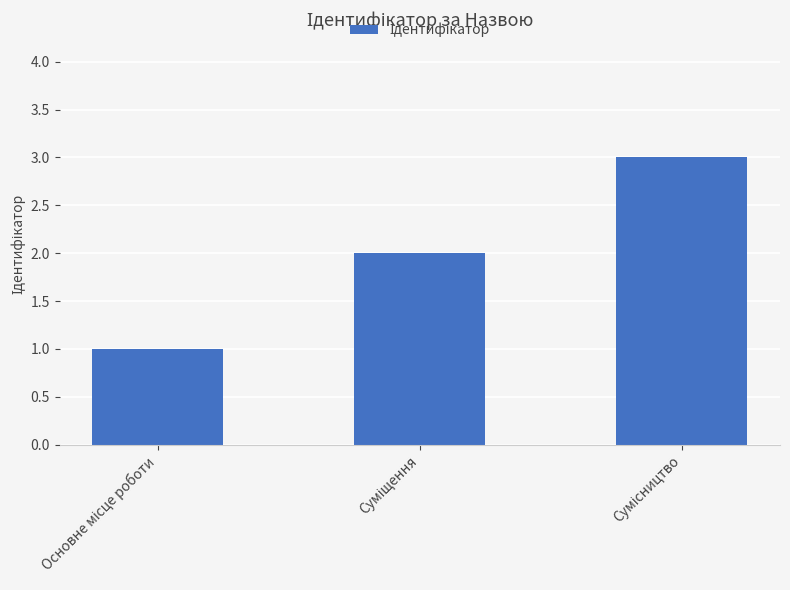

What is the sum of all values?

6